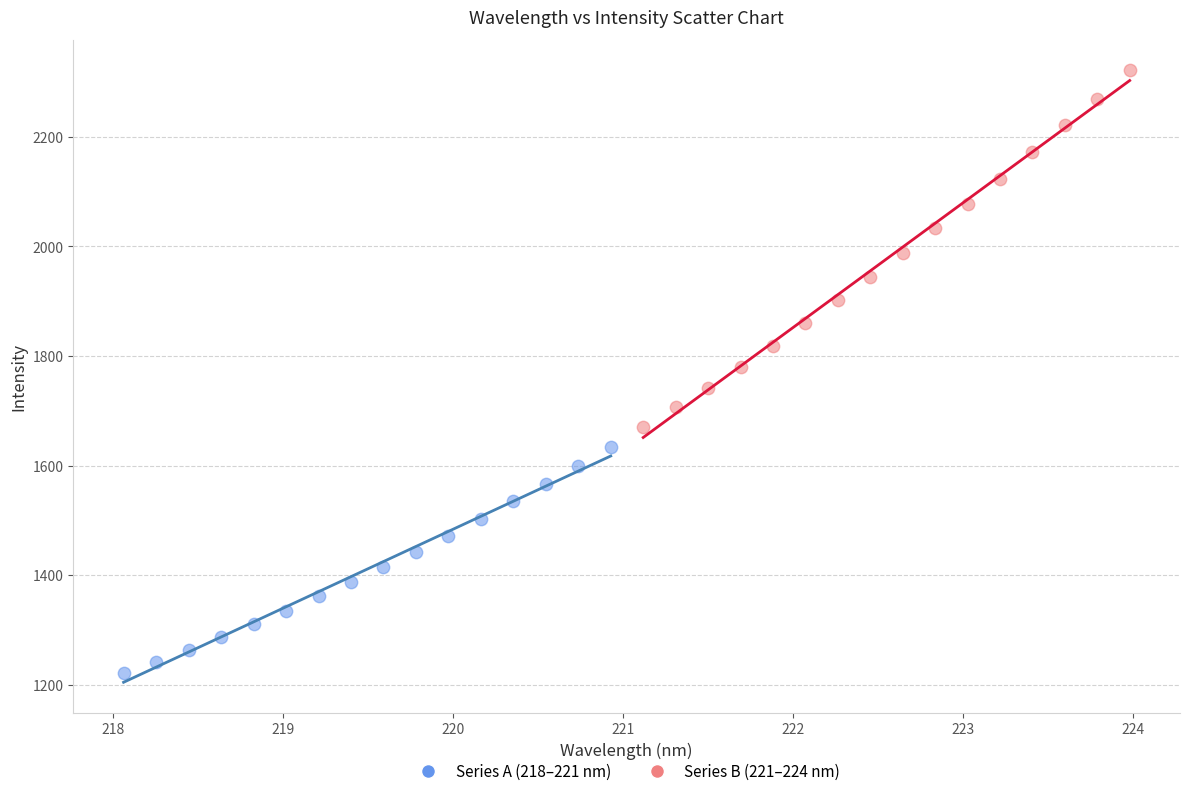

Which series reaches the maximum Y coordinate?

Series B (221–224 nm)